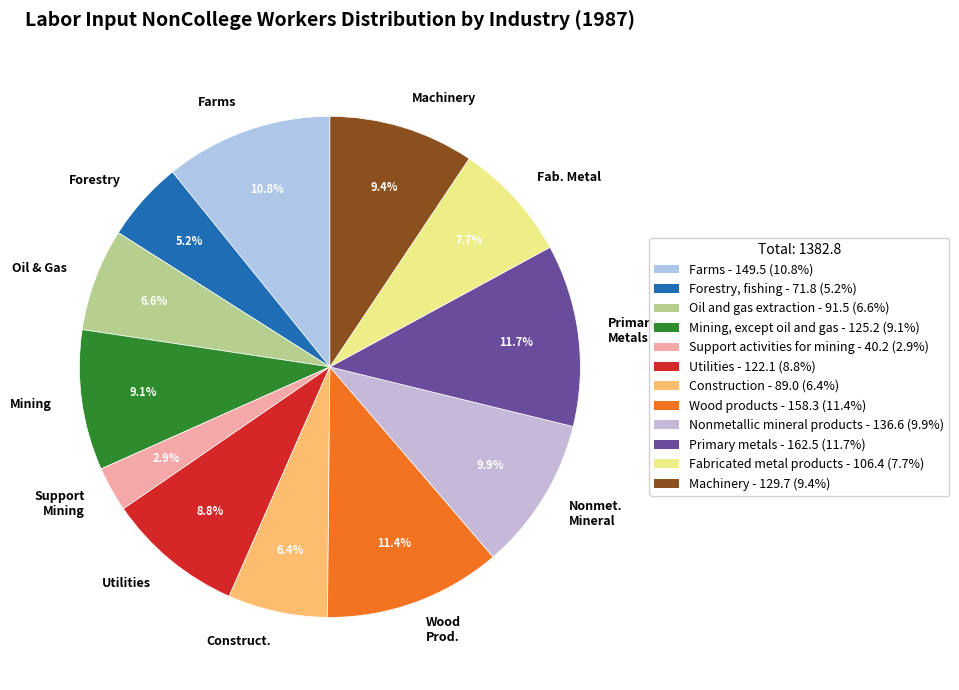

To the nearest percent, what is the average slice percentage?

8%